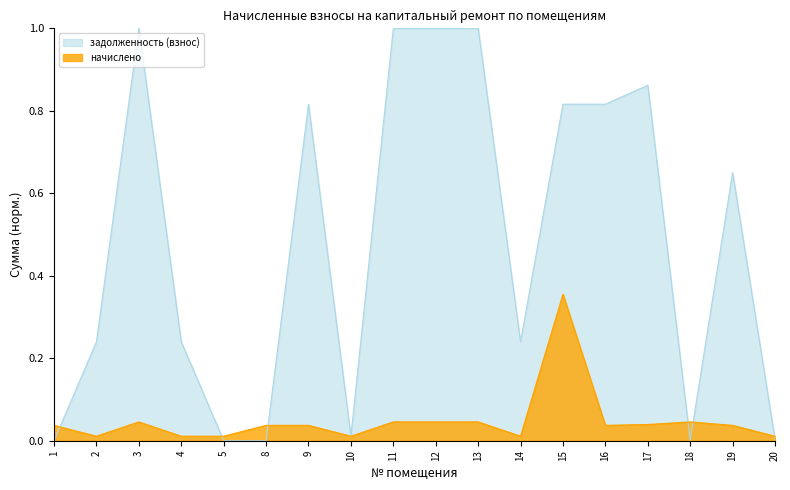

Which series ends up on top after the final intersection of начислено and задолженность (взнос)?

начислено